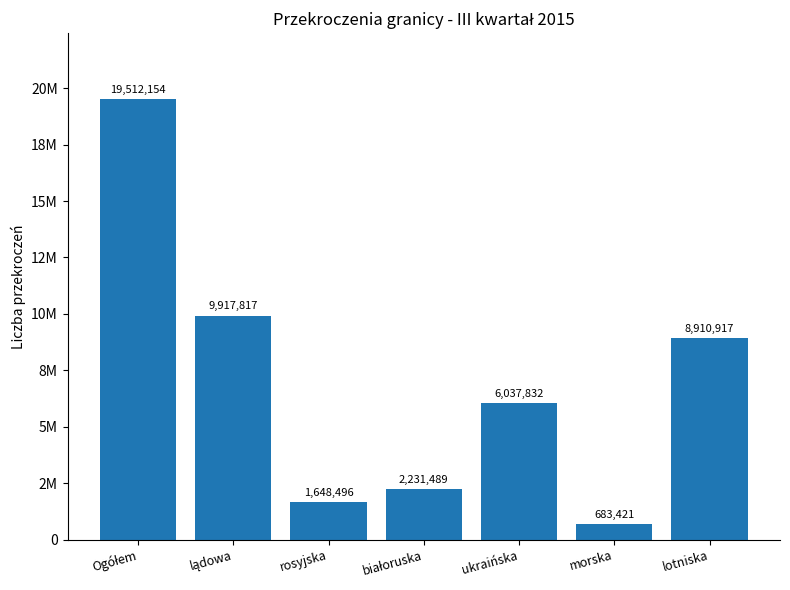

The value at lotniska is 4877541. True or false?

False